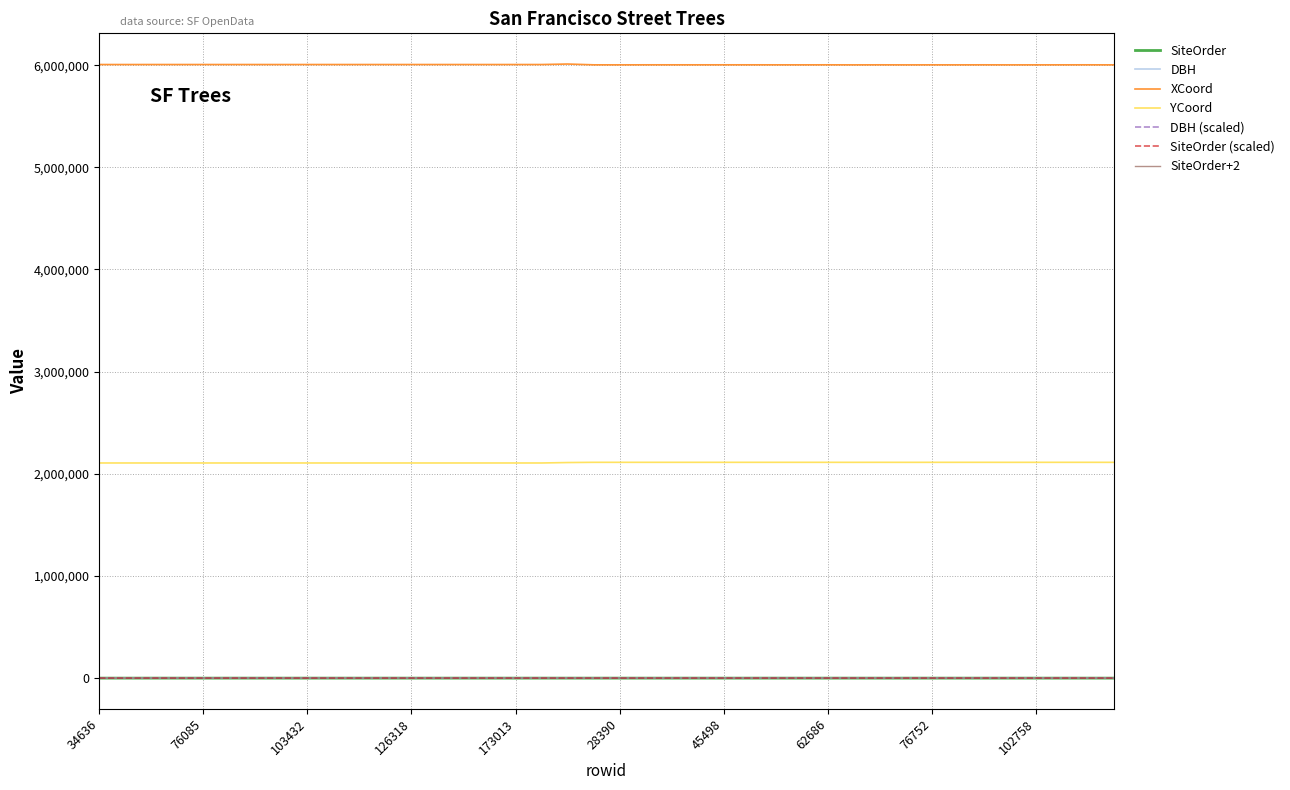

What is the greatest value displayed?

6011008.0